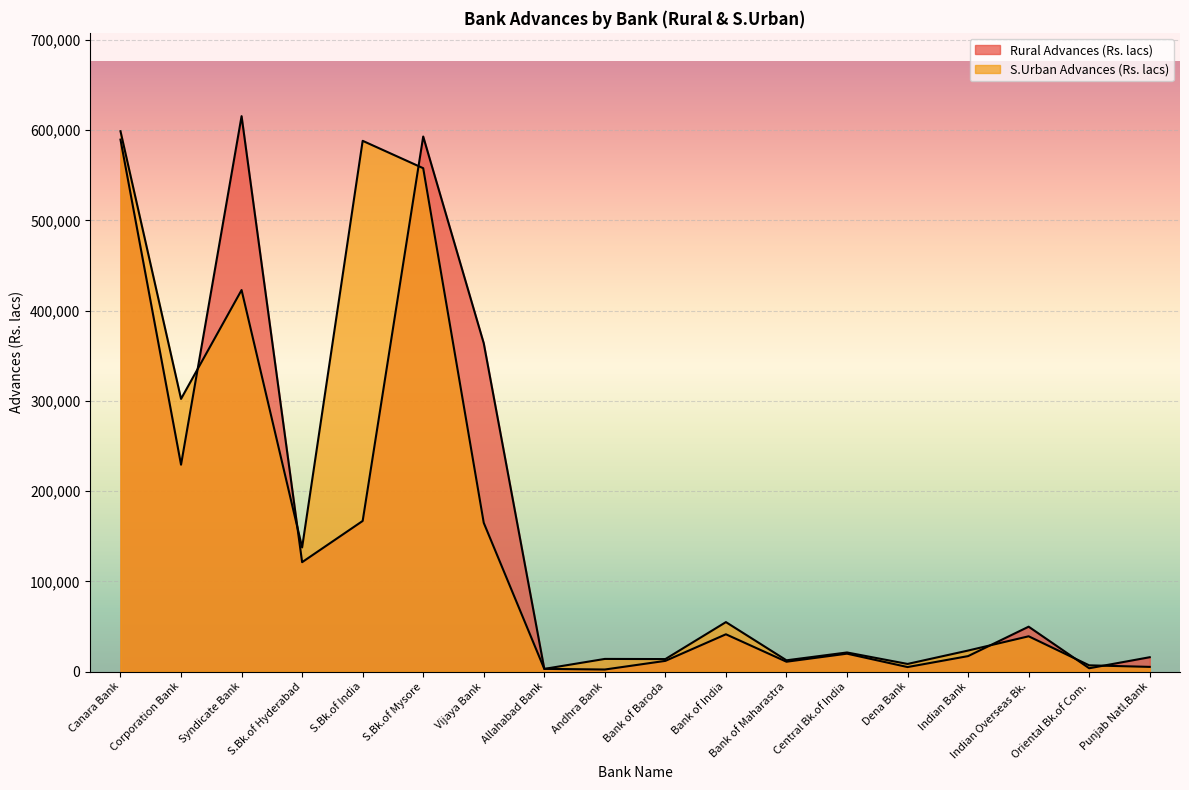

True or false: S.Urban Advances (Rs. lacs) and Rural Advances (Rs. lacs) intersect in this chart.

True